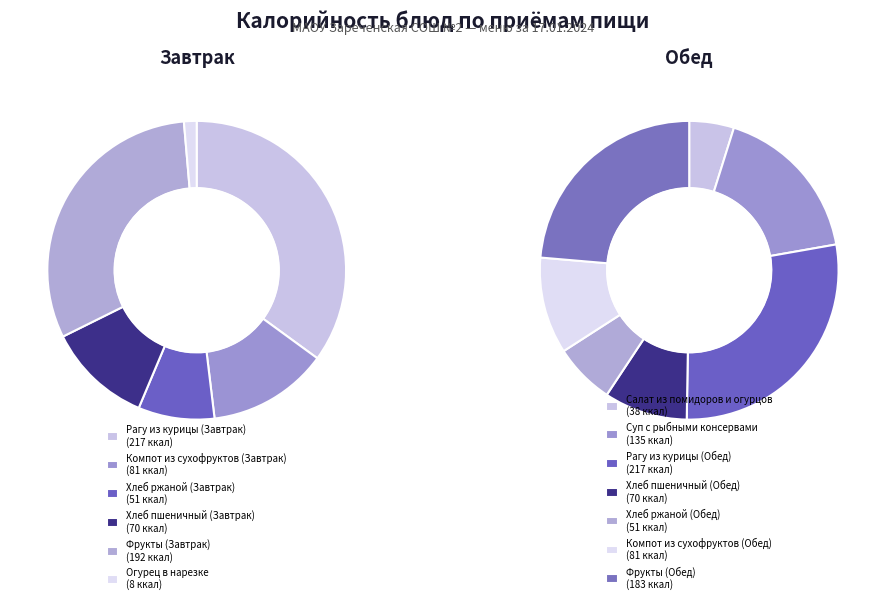

True or false: Хлеб ржаной (Завтрак) accounts for 4% of the total.

True